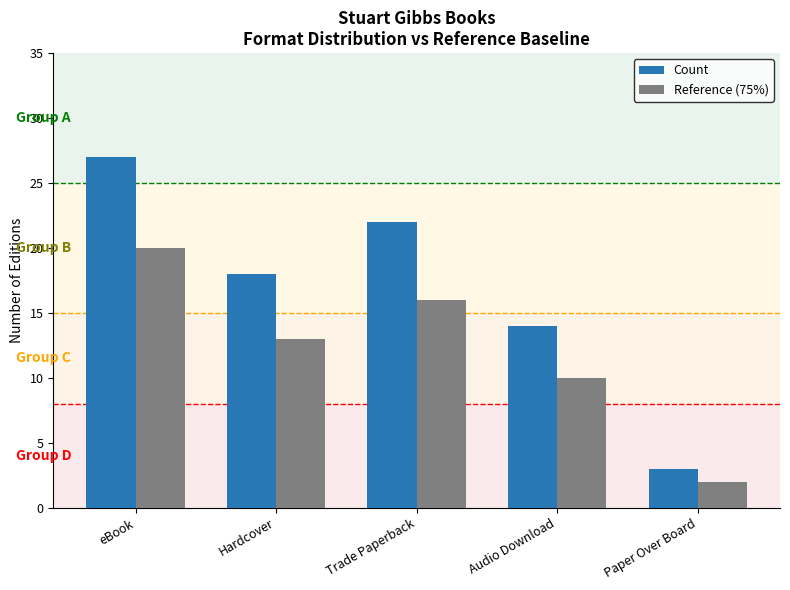

What is the sum of all Count values?

84